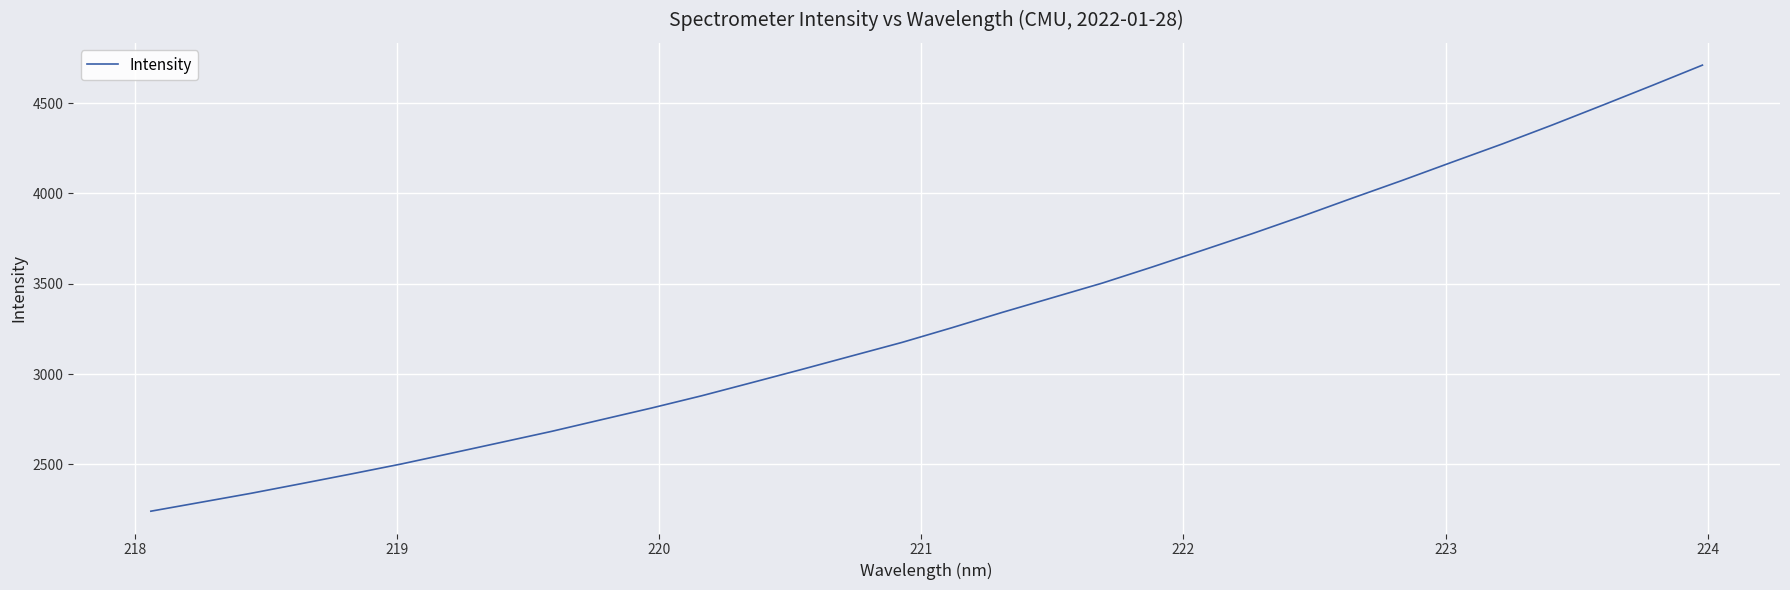

Reading left to right, list all the values displayed in this chart.

2240.9	2290.4	2340.0	2393.2	2447.1	2502.3	2562.0	2622.3	2682.8	2747.7	2812.3	2880.1	2952.7	3026.0	3100.8	3175.3	3256.8	3341.2	3422.2	3503.4	3592.6	3684.6	3777.3	3873.7	3973.8	4072.0	4173.4	4273.8	4378.8	4487.5	4597.6	4709.6